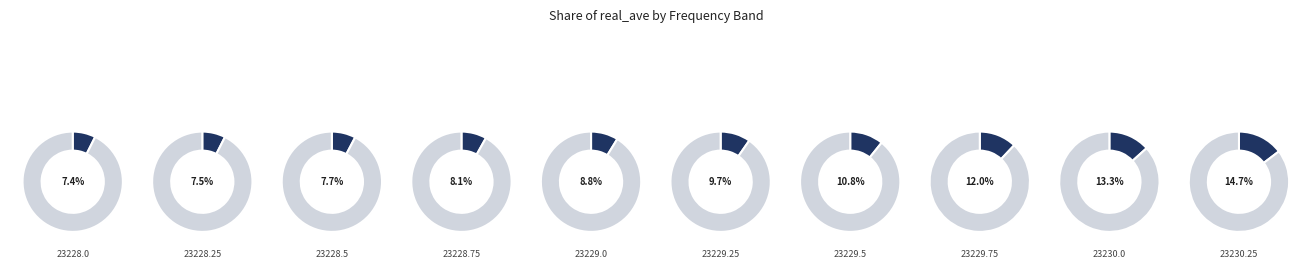

To the nearest percent, what is the difference between the largest and smallest slice percentages?

7%